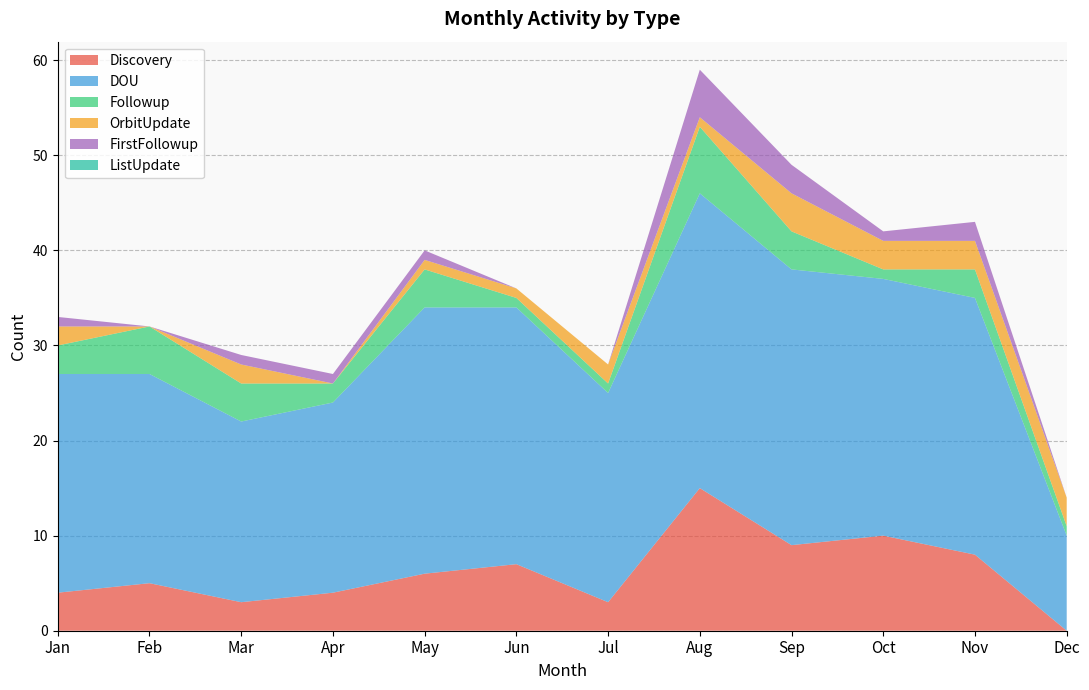

Reading left to right, transcribe all the data shown in this chart.

Discovery: 4	5	3	4	6	7	3	15	9	10	8	0
DOU: 23	22	19	20	28	27	22	31	29	27	27	10
Followup: 3	5	4	2	4	1	1	7	4	1	3	1
OrbitUpdate: 2	0	2	0	1	1	2	1	4	3	3	3
FirstFollowup: 1	0	1	1	1	0	0	5	3	1	2	0
ListUpdate: 0	0	0	0	0	0	0	0	0	0	0	0